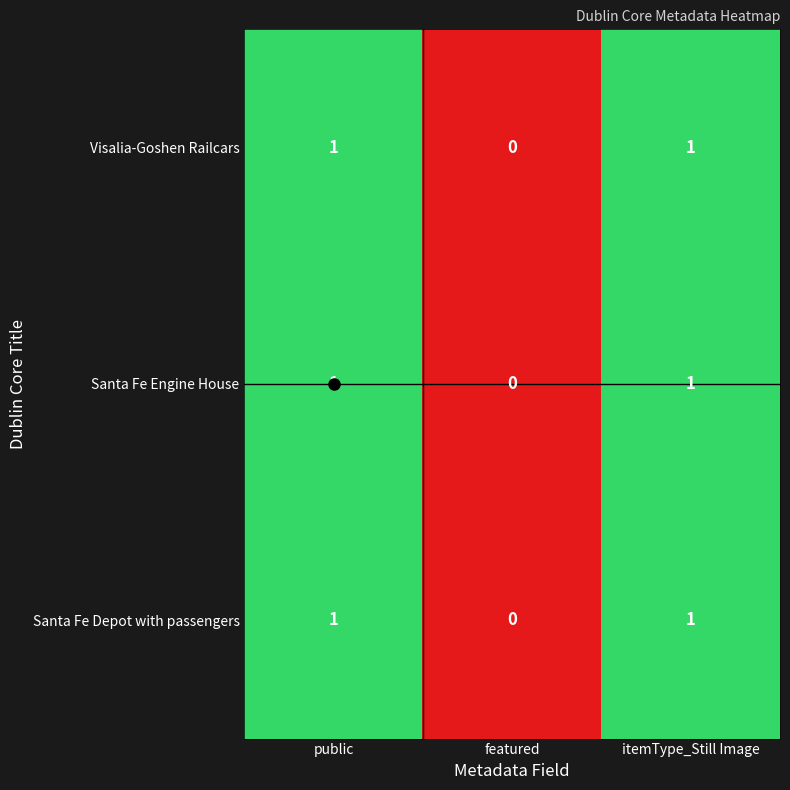

At which label does Visalia-Goshen Railcars reach its minimum?

featured